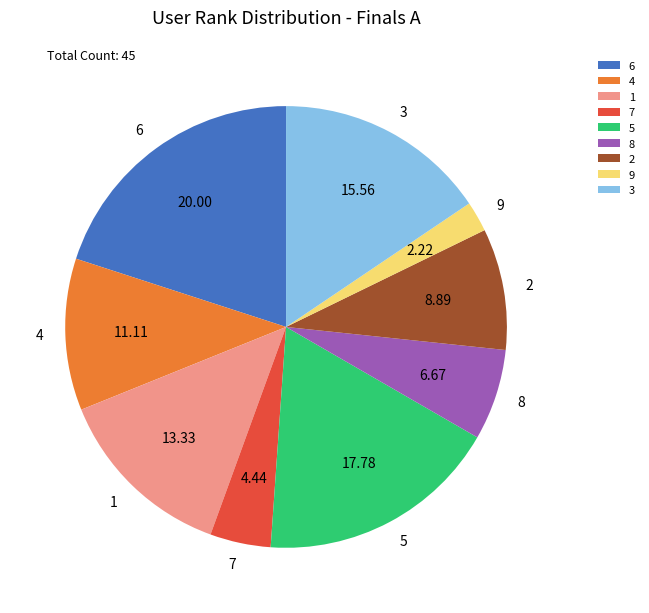

Rank the categories by value from lowest to highest.

9, 7, 8, 2, 4, 1, 3, 5, 6